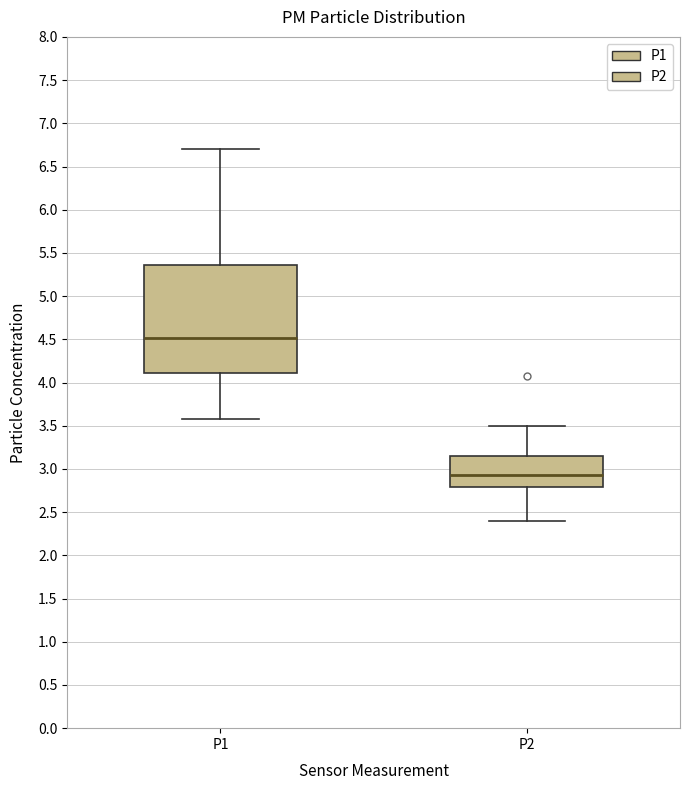

Comparing the boxes themselves (not the whiskers), which one is the tallest?

P1